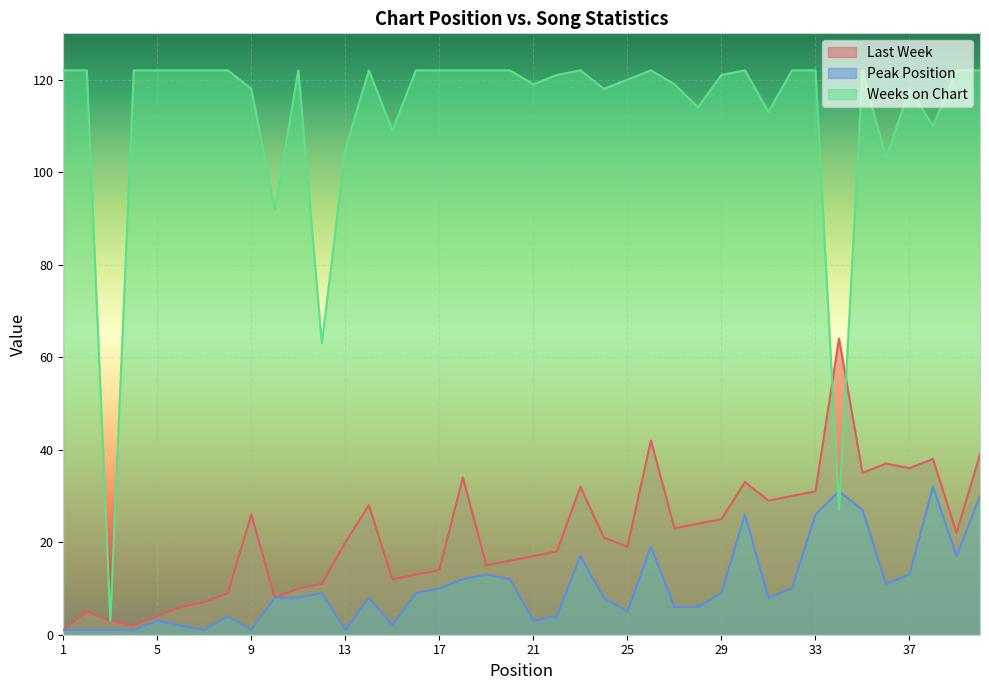

How many lines are shown in the chart?

3